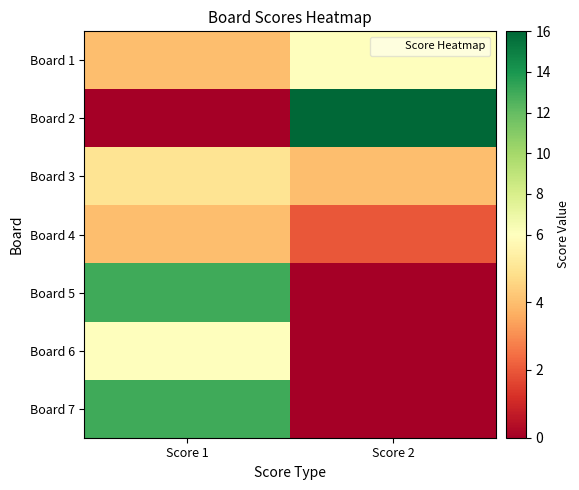

Reading right to left, transcribe all the data shown in this chart.

Board 1: Score 2=6	Score 1=4
Board 2: Score 2=16	Score 1=0
Board 3: Score 2=4	Score 1=5
Board 4: Score 2=2	Score 1=4
Board 5: Score 2=0	Score 1=13
Board 6: Score 2=0	Score 1=6
Board 7: Score 2=0	Score 1=13